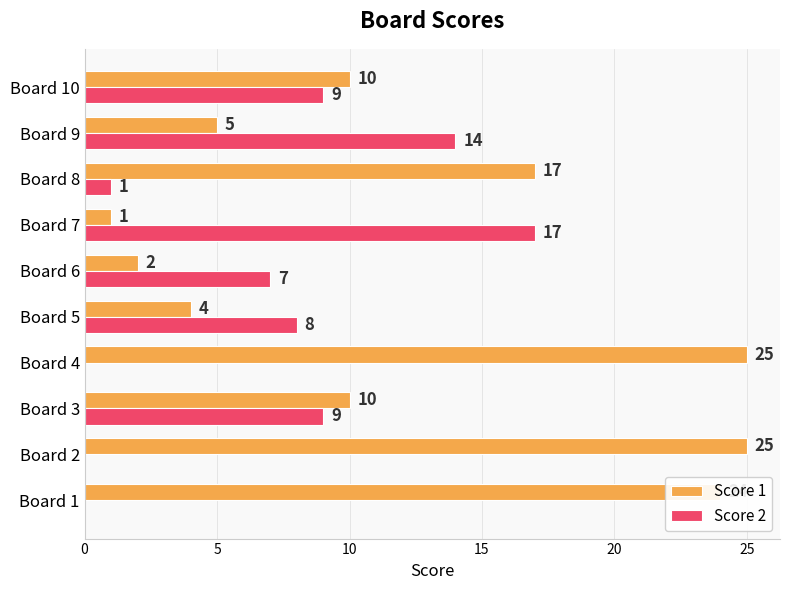

What is the sum of all Score 2 values?

65